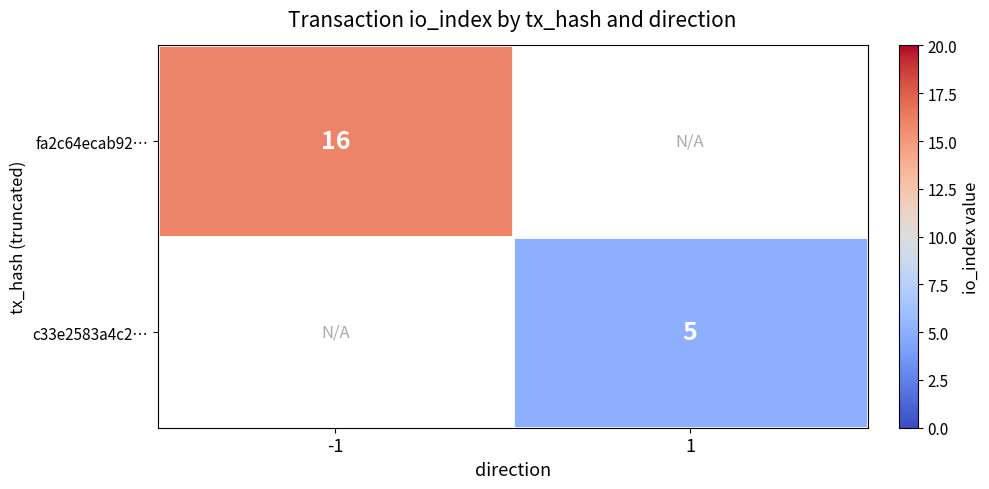

The c33e2583a4c2… series shows 1 at 1. True or false?

False